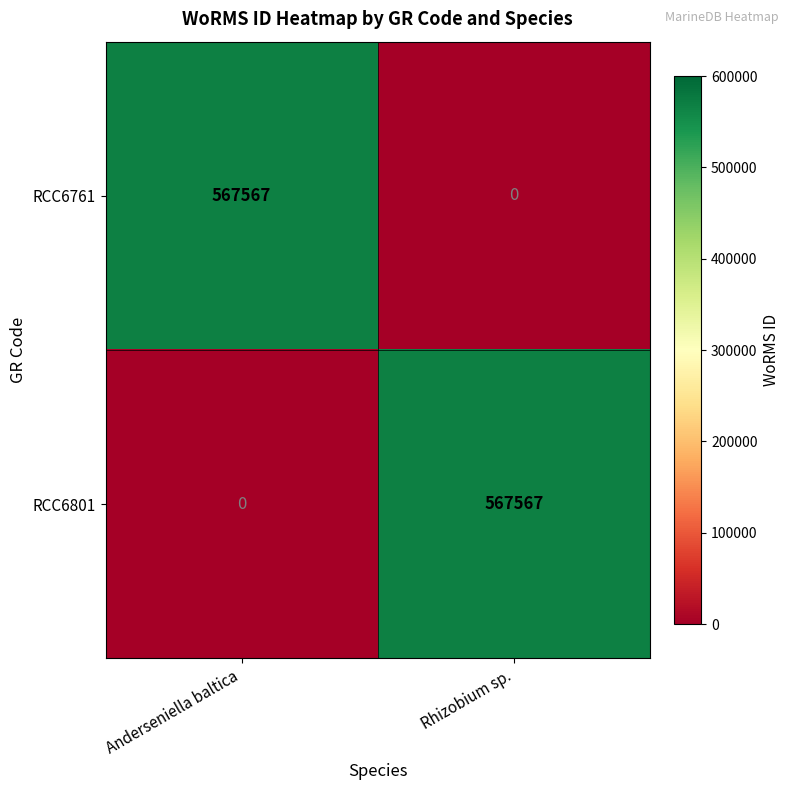

Reading right to left, transcribe all the data shown in this chart.

RCC6761: 0	567567
RCC6801: 567567	0